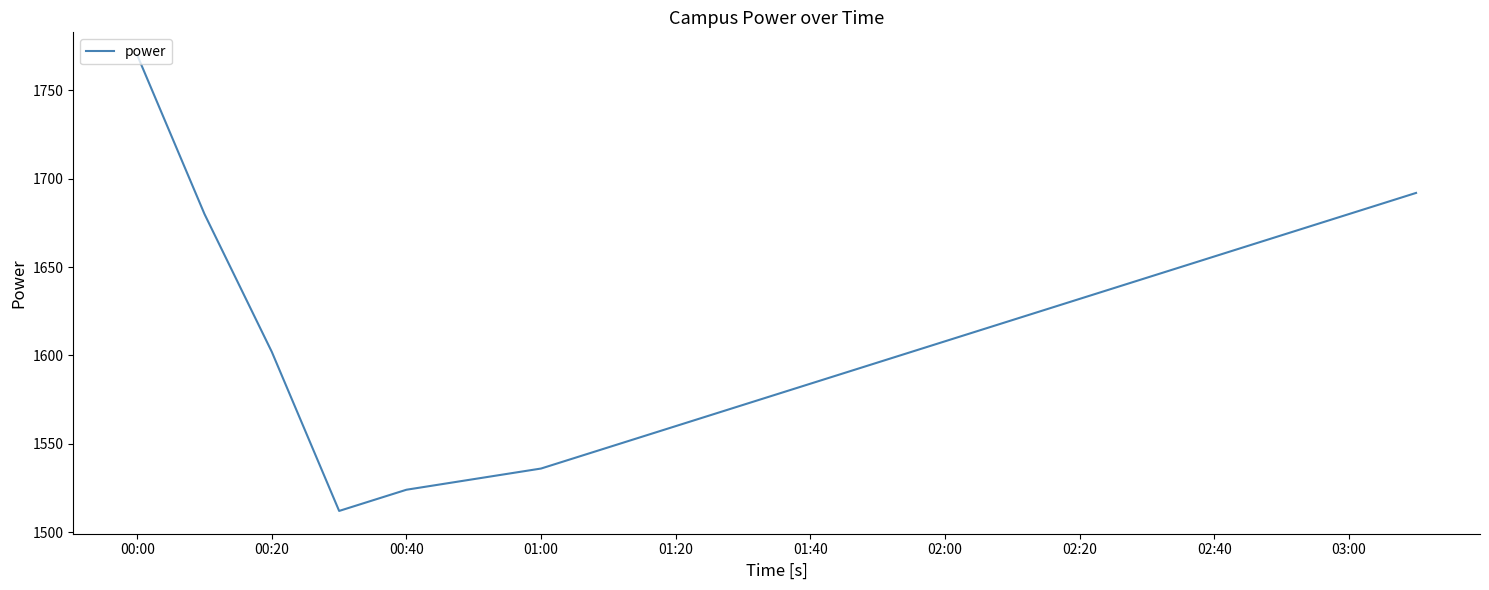

What is the difference between the maximum and minimum values?

258